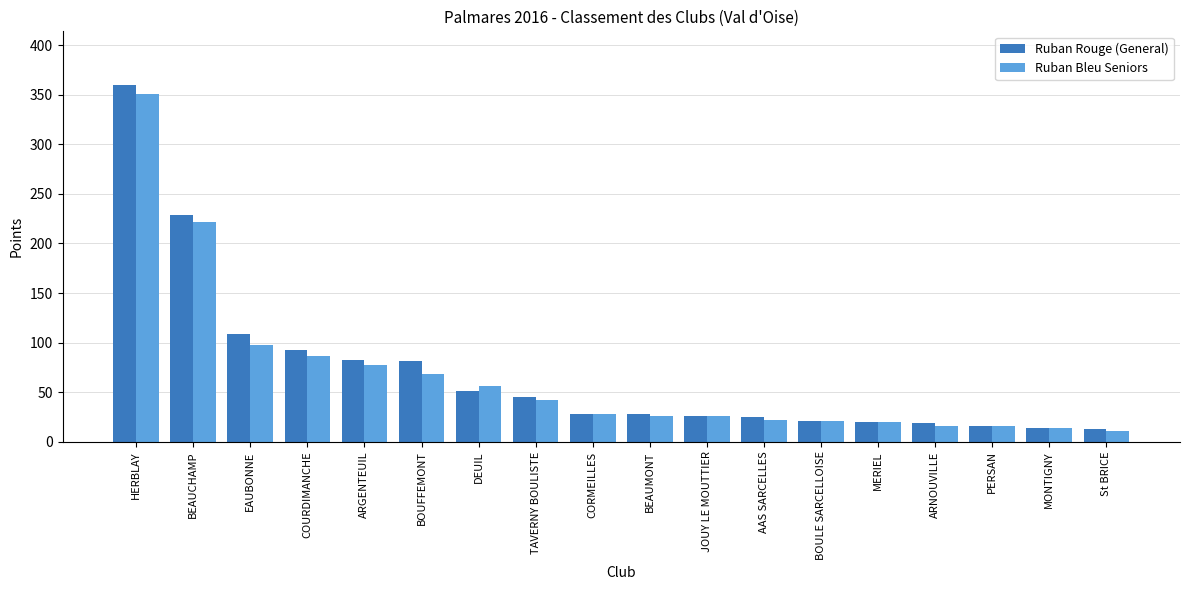

Where is Ruban Bleu Seniors nearest to the value 181?

BEAUCHAMP